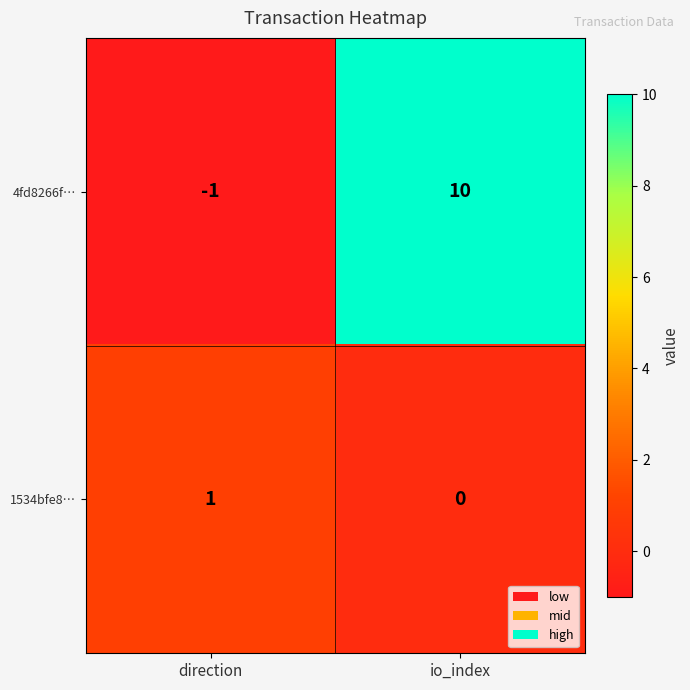

How many categories are shown in the chart?

2